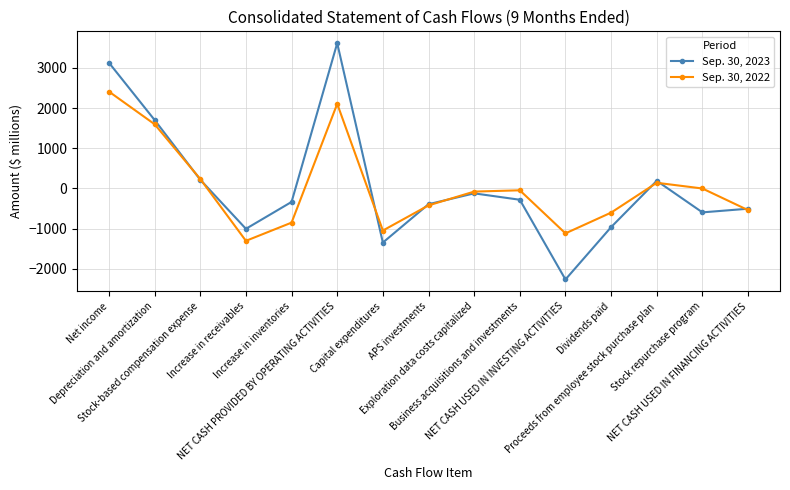

At which category does Sep. 30, 2023 reach its first local peak?

NET CASH PROVIDED BY OPERATING ACTIVITIES